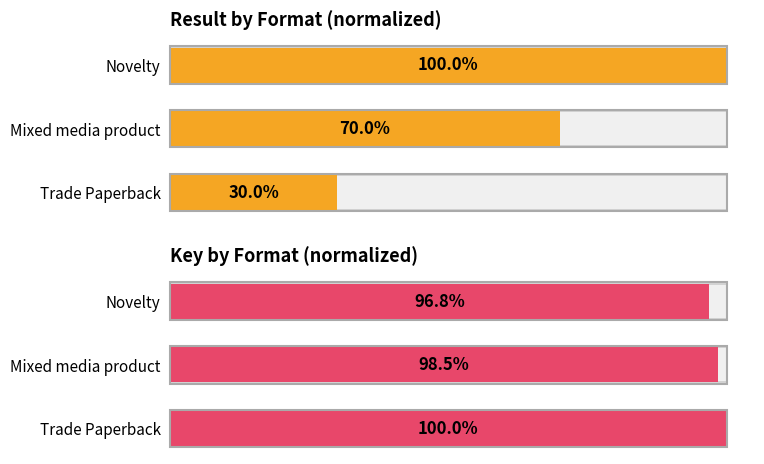

What is the average value of the Result by Format (normalized) series?

66.7